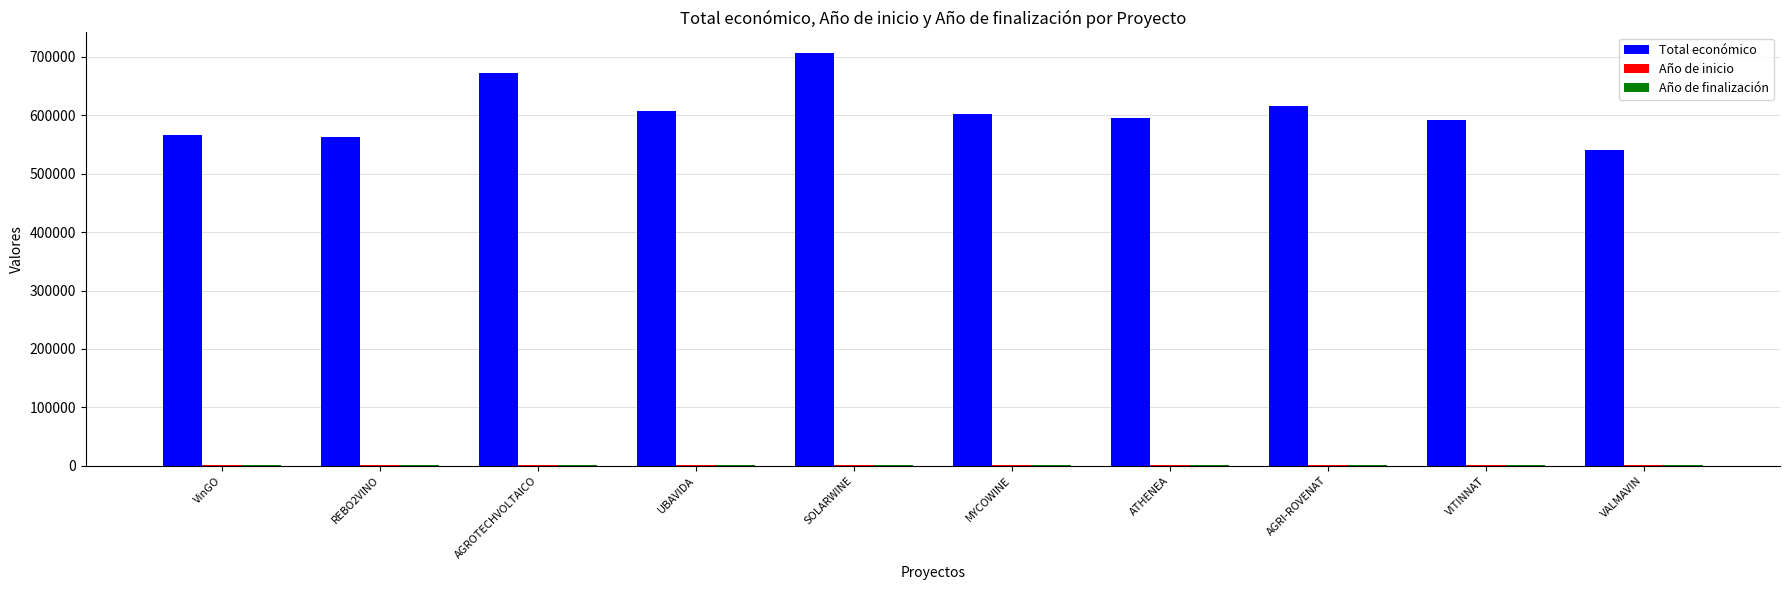

The Total económico series shows 706697.0 at SOLARWINE. True or false?

True